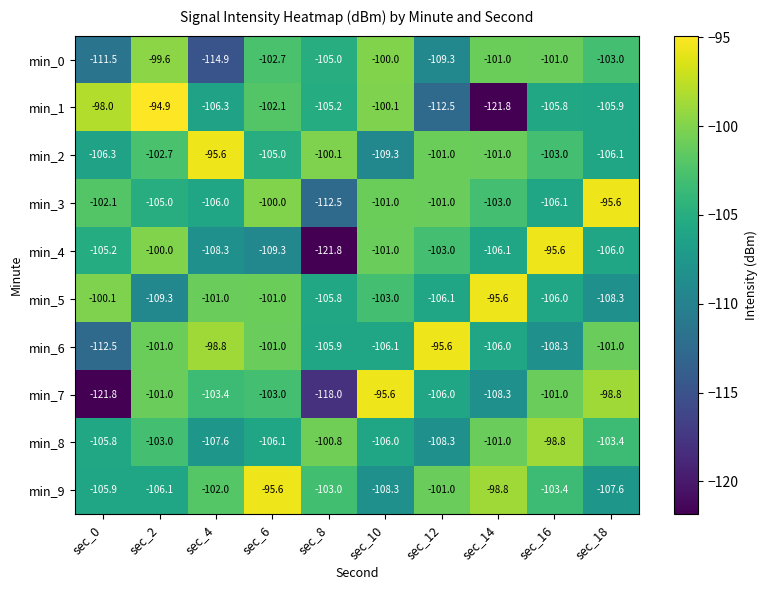

What is the sum of all min_5 values?

-1036.2